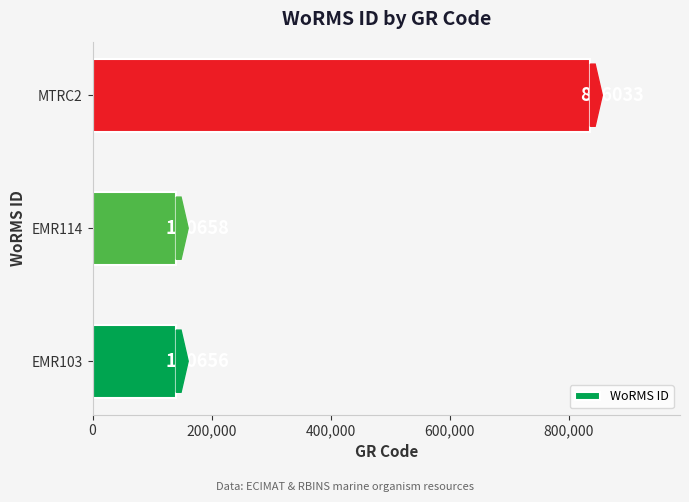

What is the sum of the values at MTRC2 and EMR103?

976689